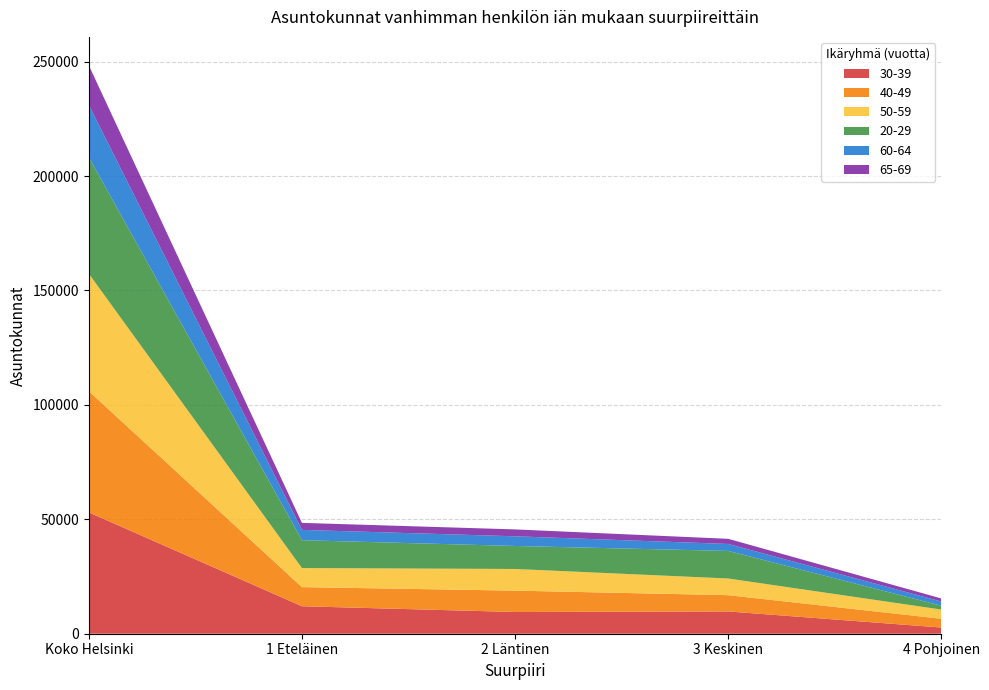

Reading left to right, extract all data points from this chart.

30-39: Koko Helsinki=53031	1 Eteläinen=12005	2 Läntinen=9494	3 Keskinen=9734	4 Pohjoinen=2701
40-49: Koko Helsinki=52969	1 Eteläinen=8360	2 Läntinen=9338	3 Keskinen=7112	4 Pohjoinen=3832
50-59: Koko Helsinki=51350	1 Eteläinen=8327	2 Läntinen=9461	3 Keskinen=7283	4 Pohjoinen=4019
20-29: Koko Helsinki=50870	1 Eteläinen=12179	2 Läntinen=10051	3 Keskinen=12046	4 Pohjoinen=1681
60-64: Koko Helsinki=22901	1 Eteläinen=4509	2 Läntinen=4233	3 Keskinen=3048	4 Pohjoinen=1831
65-69: Koko Helsinki=17250	1 Eteläinen=3054	2 Läntinen=3004	3 Keskinen=2242	4 Pohjoinen=1334